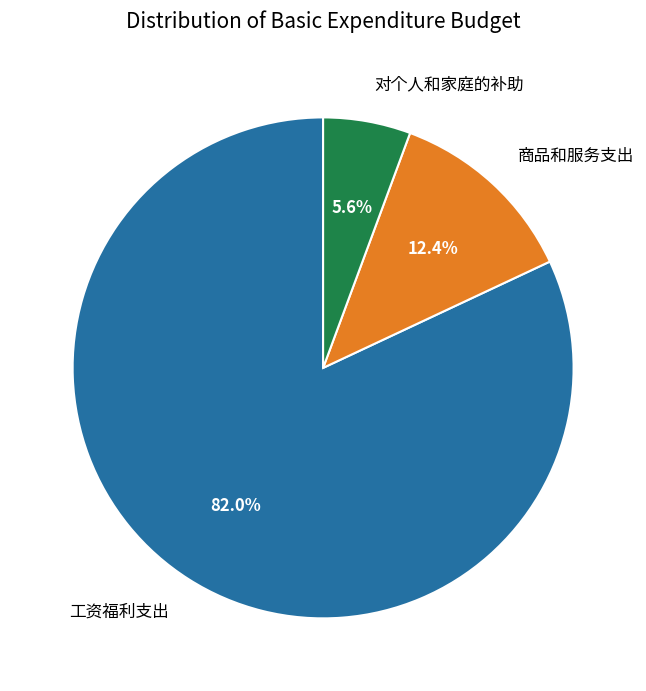

How much of the chart is everything except 商品和服务支出?

87.6%